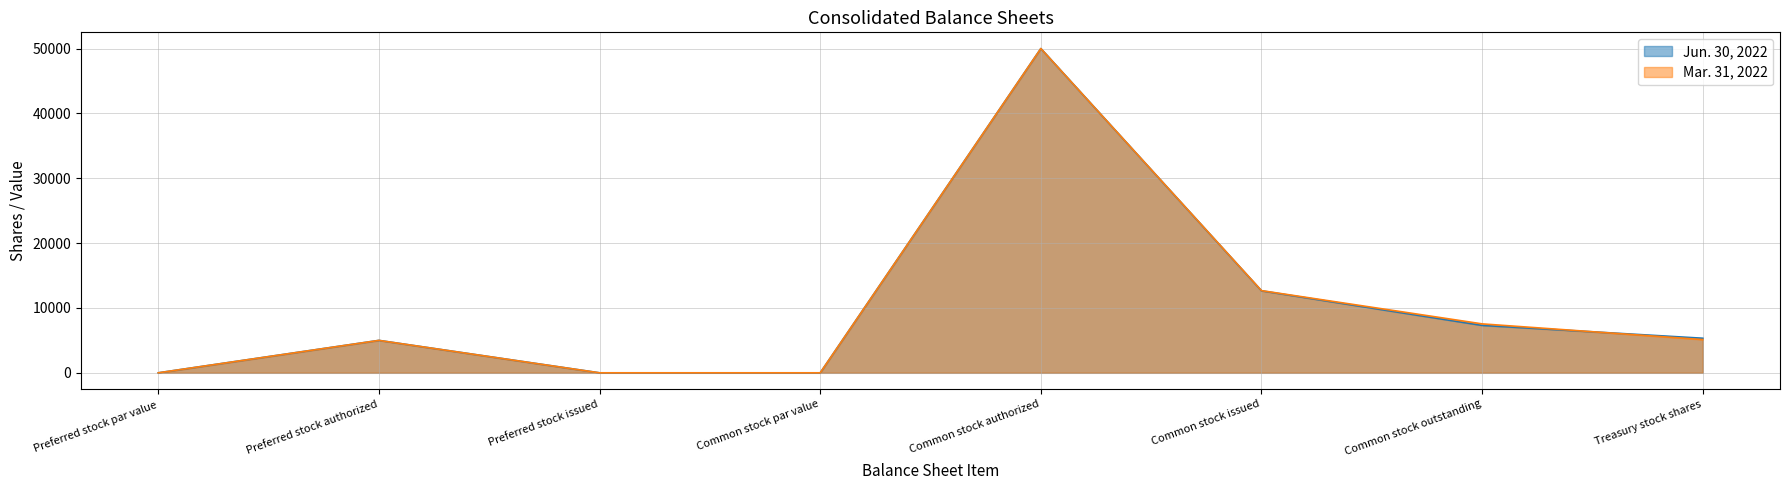

True or false: Mar. 31, 2022 has a value of 0 at Preferred stock issued.

True